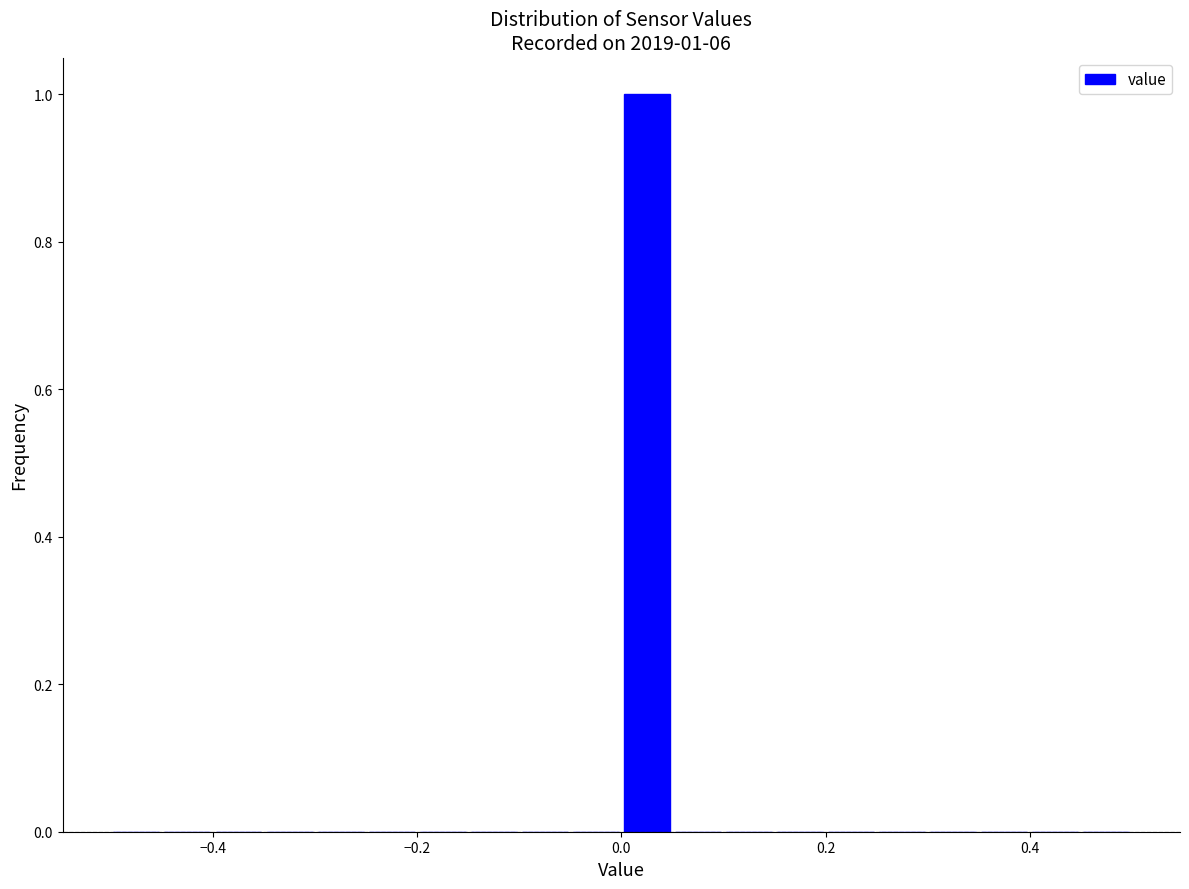

Read against the x-axis, roughly where is the centre of the tallest bar?

0.02